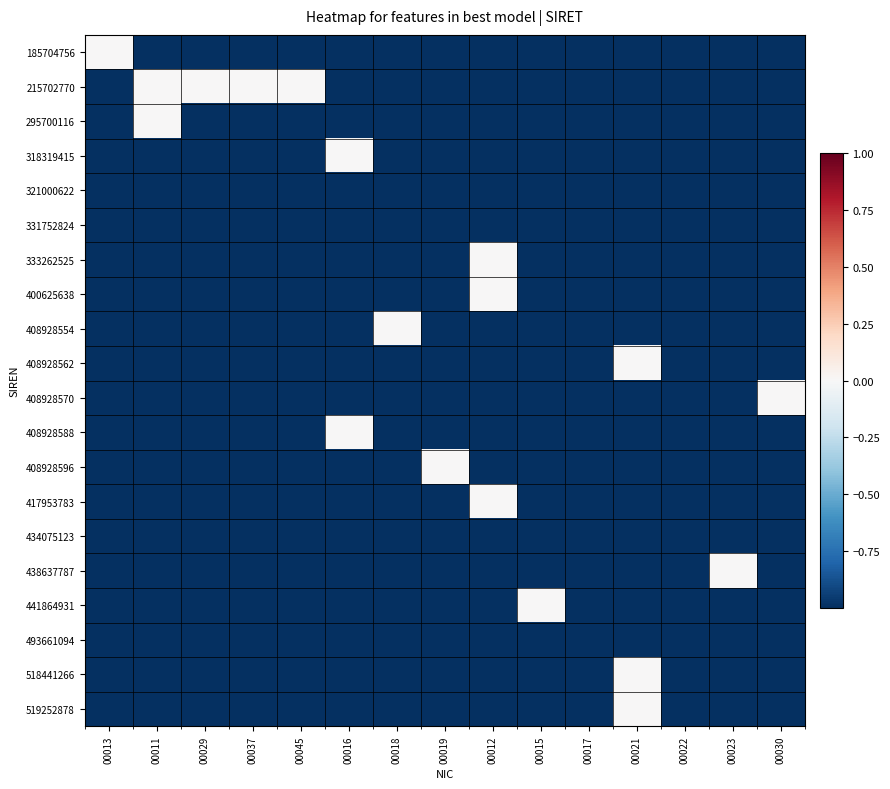

List the series in order of their peak value, highest first.

215702770, 518441266, 408928596, 408928554, 408928588, 441864931, 408928570, 185704756, 438637787, 333262525, 400625638, 417953783, 295700116, 408928562, 519252878, 318319415, 321000622, 331752824, 434075123, 493661094